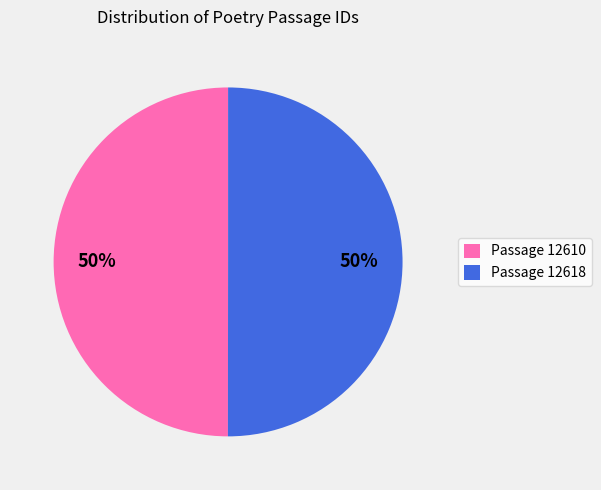

To the nearest percent, what percentage of the pie is Passage 12618?

50%